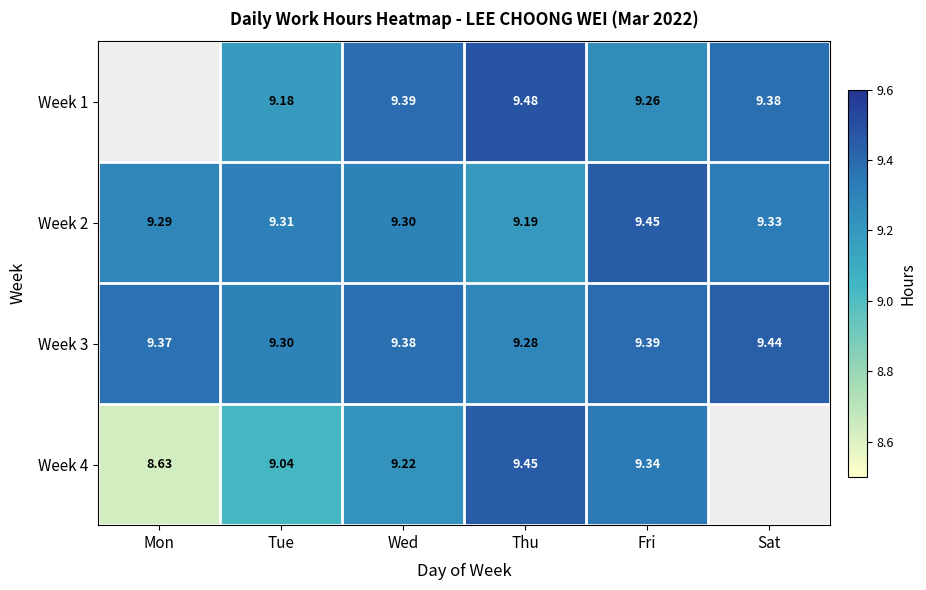

How many series are shown in this chart?

4